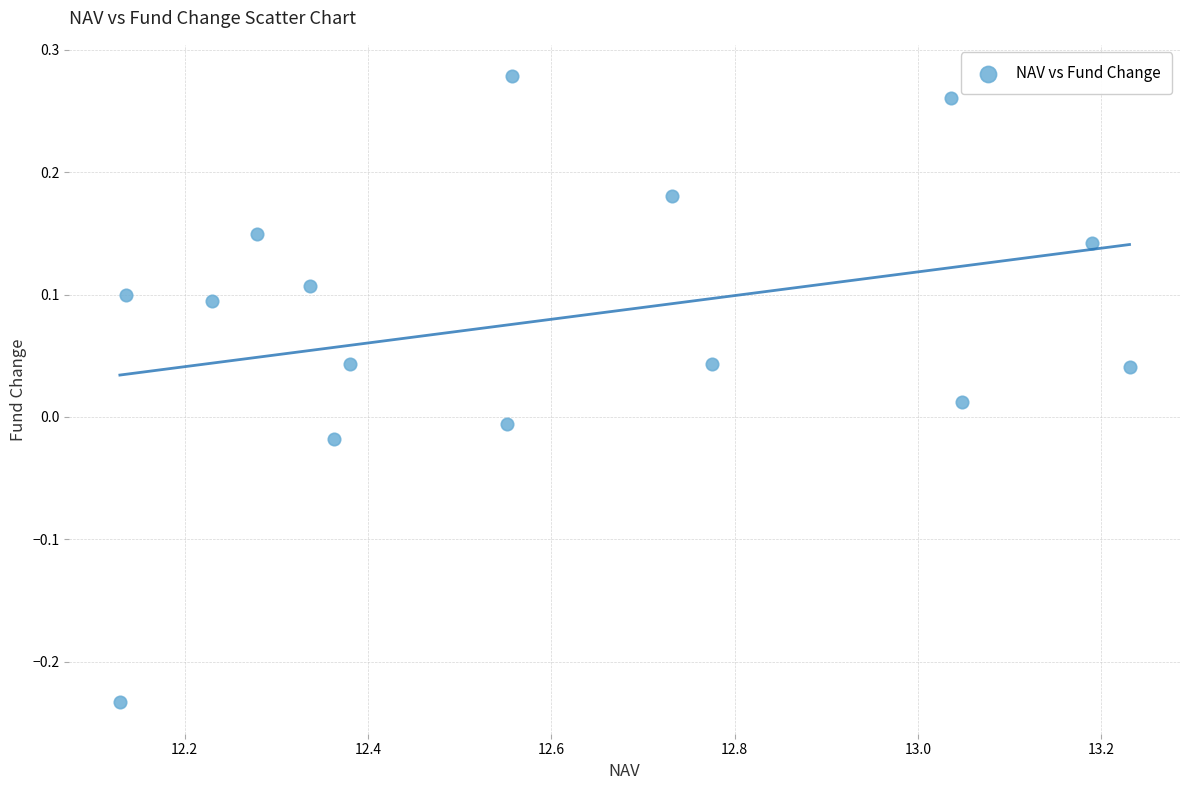

What is the range of Y values (max minus min)?

0.5